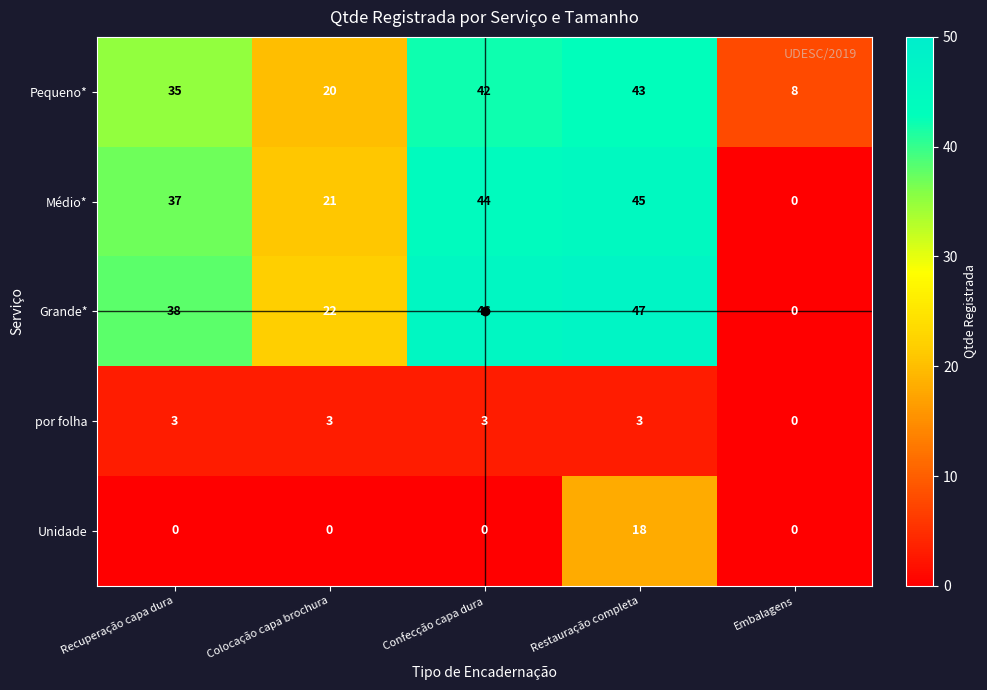

What is the spread (max minus min) of values at Confecção capa dura?

46